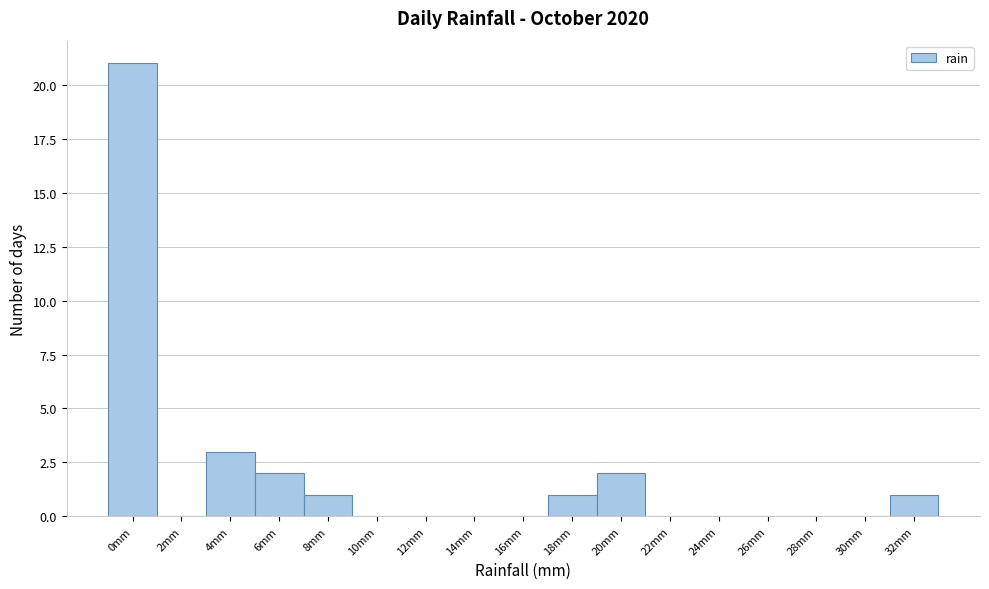

Reading left to right, what are all the values shown in this chart?

0mm=21	2mm=0	4mm=3	6mm=2	8mm=1	10mm=0	12mm=0	14mm=0	16mm=0	18mm=1	20mm=2	22mm=0	24mm=0	26mm=0	28mm=0	30mm=0	32mm=1